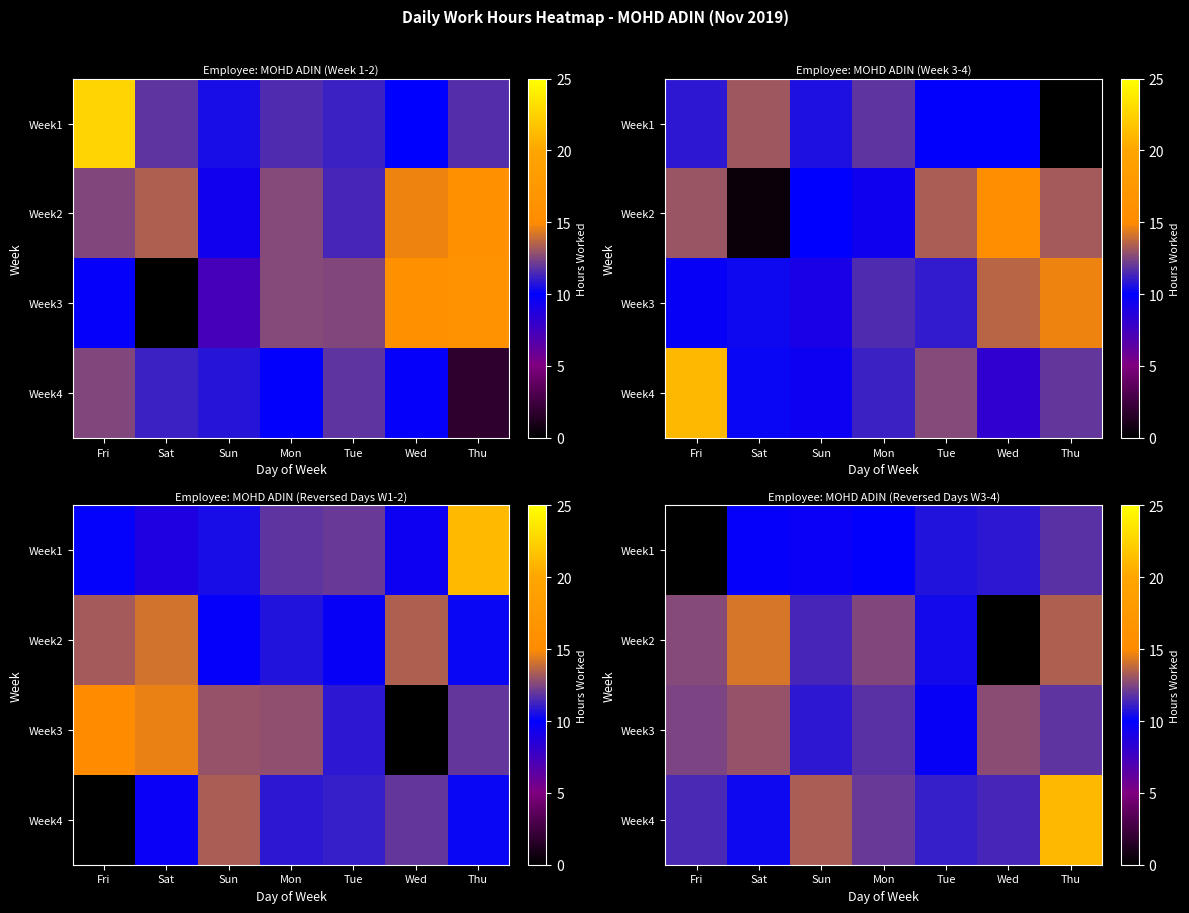

Between Tue and Sun, which is larger?

Tue